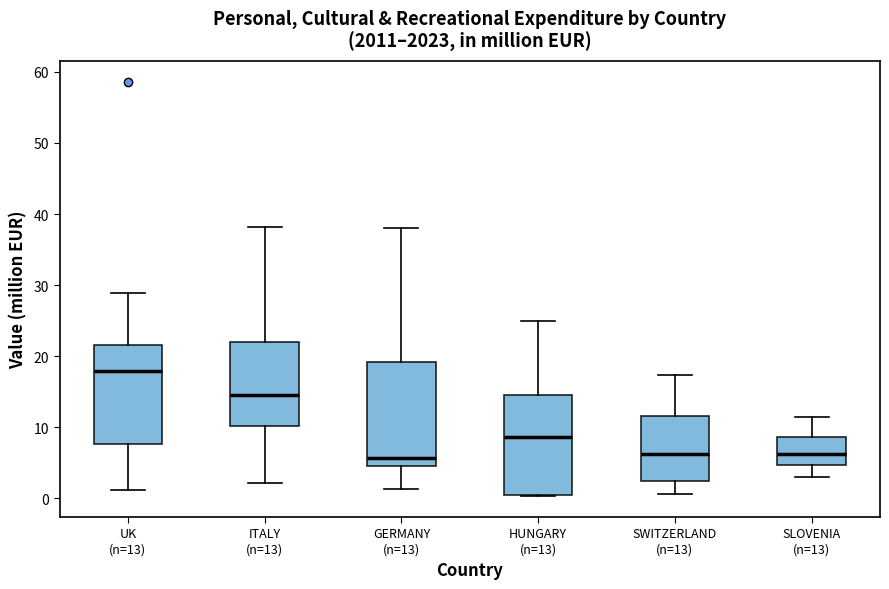

Where is the lower edge of the box for UK (n=13) on the y-axis? The values are not printed on the chart, so give them approximately, as read against the axis.

8